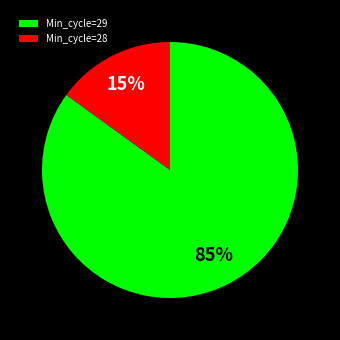

To the nearest percent, what portion does Min_cycle=28 represent?

15%